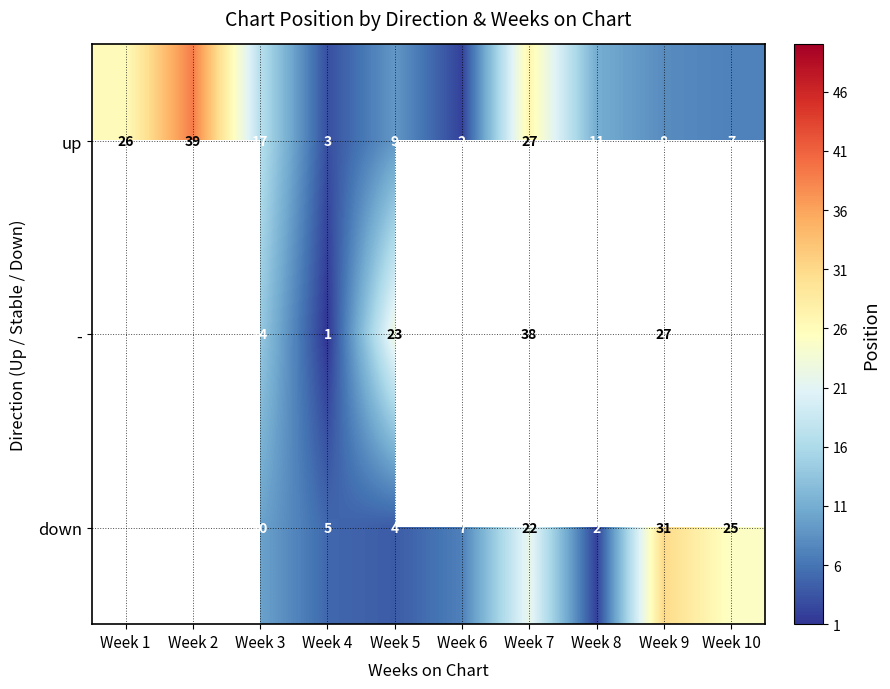

At Week 5, list the series in order from largest to smallest.

-, up, down